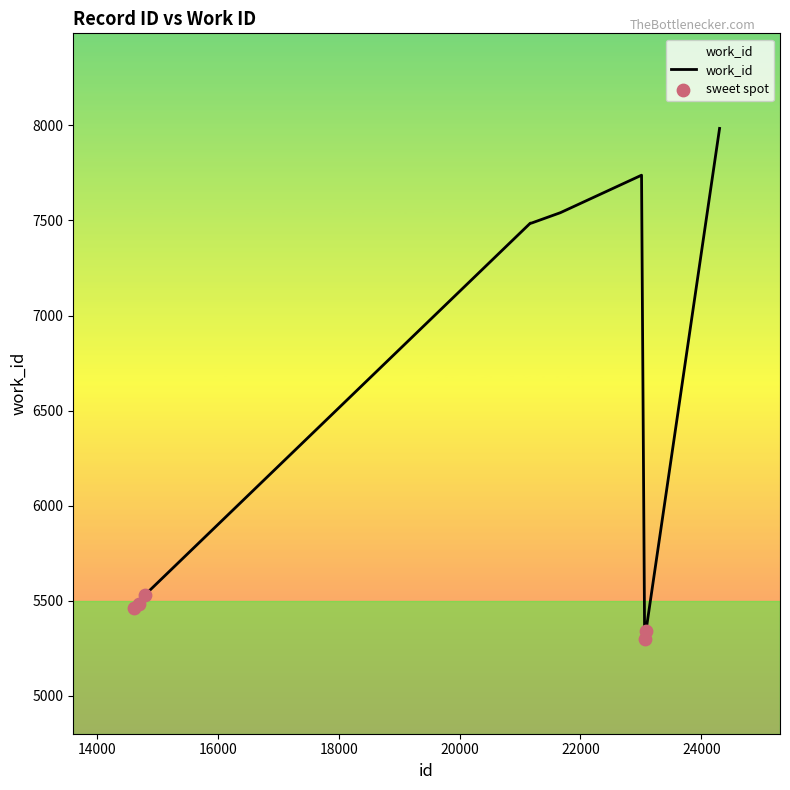

Between 14799 and 14609, which is larger?

14799